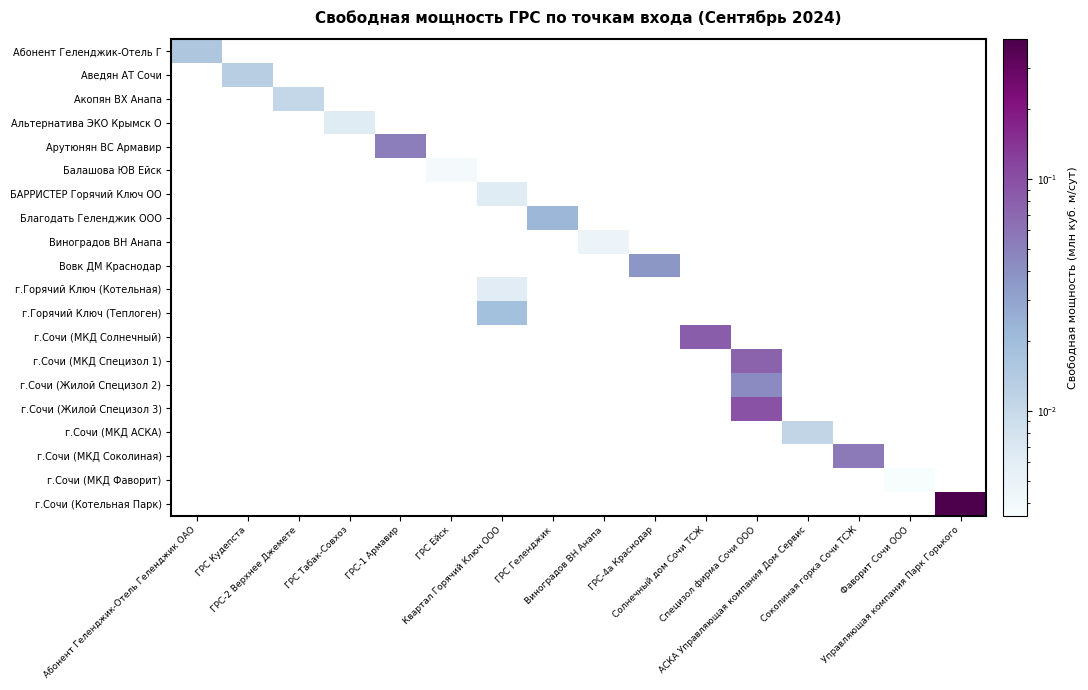

At how many categories does at least one series exceed 0?

16